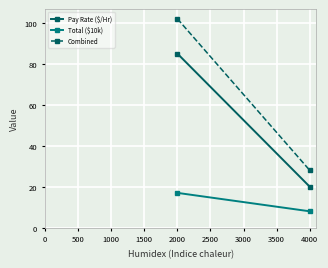

What is the difference between the maximum and minimum values in the Total ($10k) series?

9